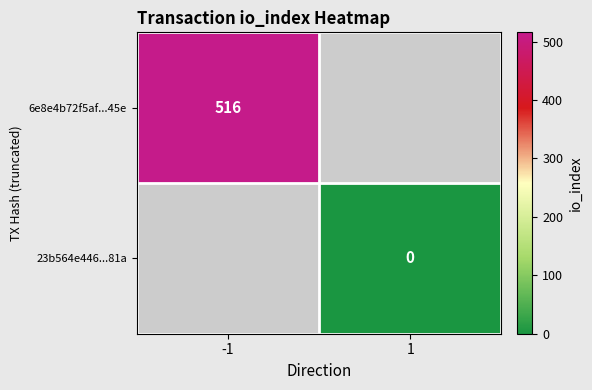

The 6e8e4b72f5af...45e series shows 330 at -1. True or false?

False